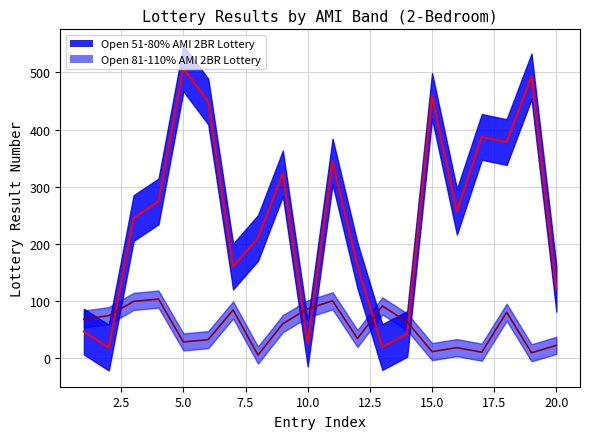

Reading right to left, transcribe all the data shown in this chart.

Open 51-80% AMI 2BR Lottery: 20=121	19=493	18=378	17=387	16=256	15=459	14=42	13=19	12=162	11=344	10=25	9=323	8=210	7=160	6=449	5=507	4=274	3=245	2=18	1=46
Open 81-110% AMI 2BR Lottery: 20=22	19=9	18=80	17=10	16=18	15=11	14=63	13=91	12=34	11=100	10=86	9=60	8=5	7=84	6=32	5=28	4=103	3=99	2=74	1=68